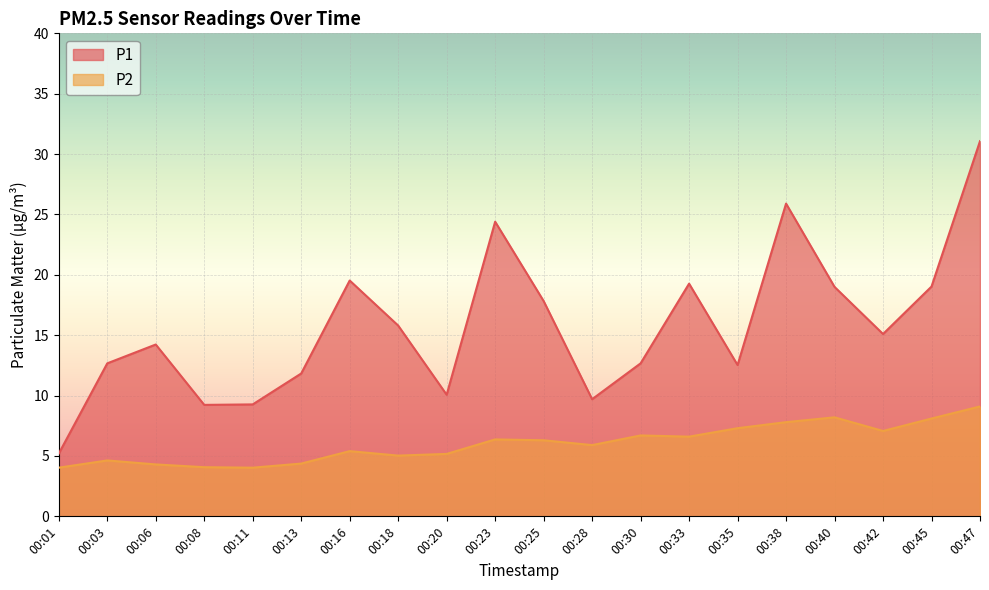

What is the sum of the P1 values at 00:35 and 00:16?

32.1